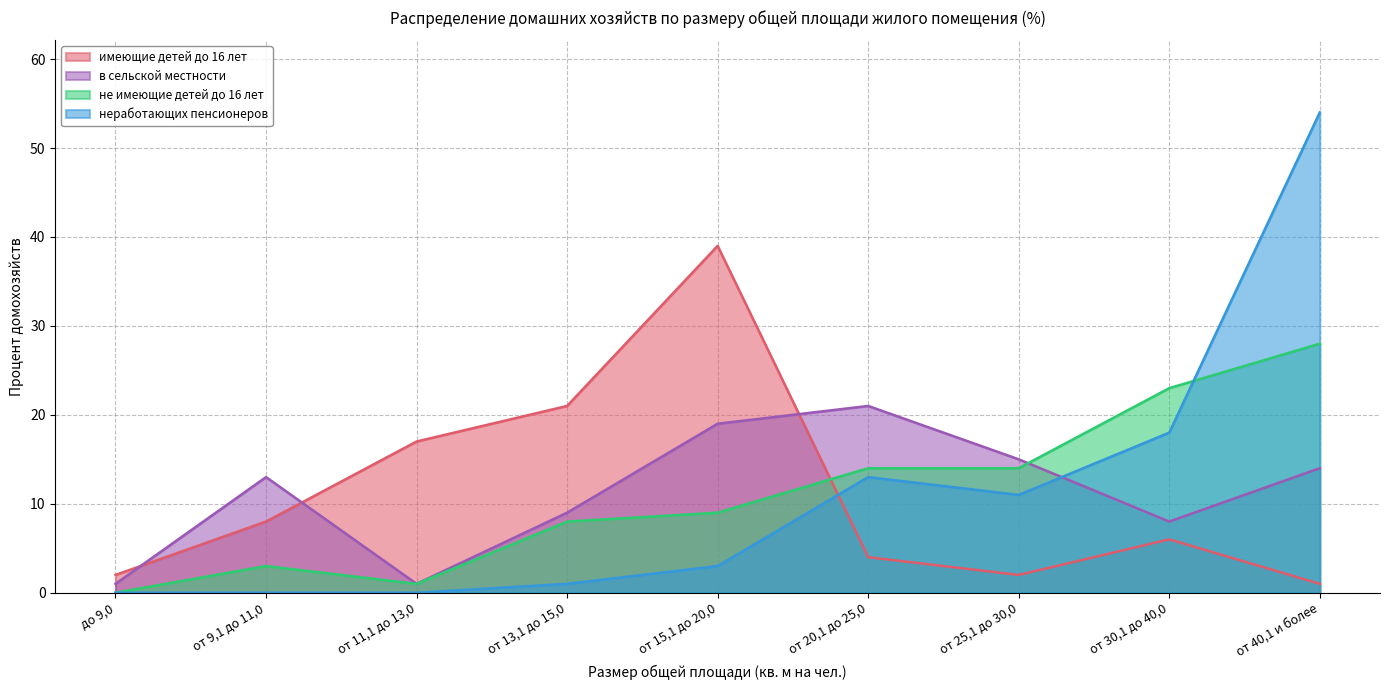

Reading left to right, transcribe all the data shown in this chart.

имеющие детей до 16 лет: 2	8	17	21	39	4	2	6	1
в сельской местности: 1	13	1	9	19	21	15	8	14
не имеющие детей до 16 лет: 0	3	1	8	9	14	14	23	28
неработающих пенсионеров: 0	0	0	1	3	13	11	18	54